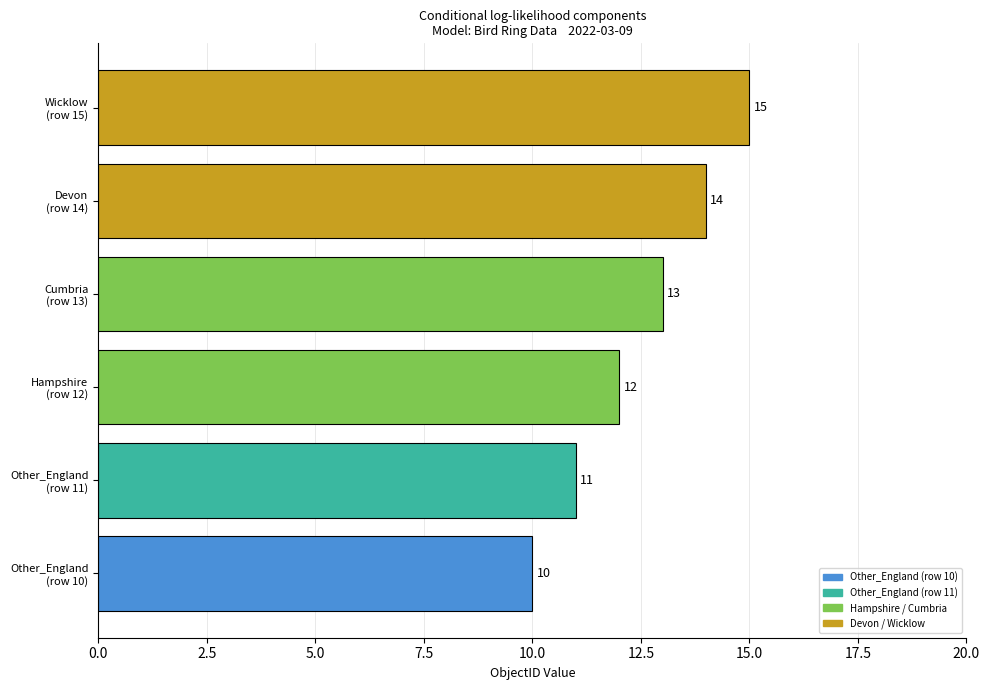

What is the smallest value displayed?

10